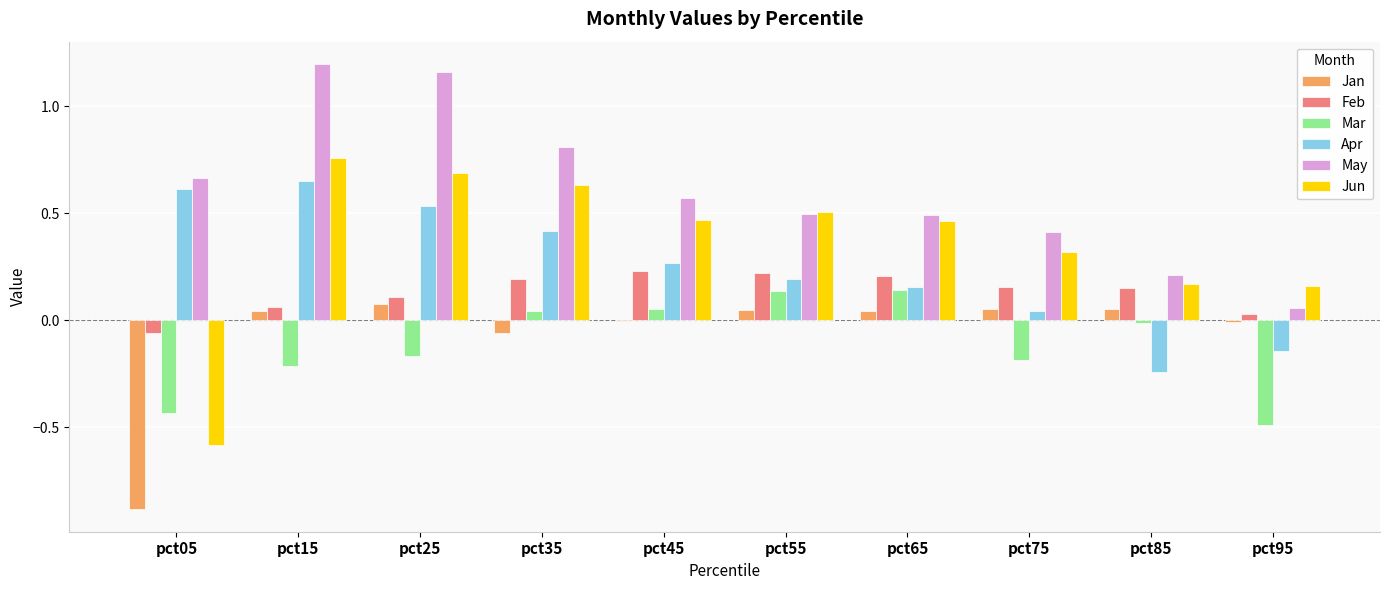

The Jun series shows 0.5 at pct45. True or false?

True